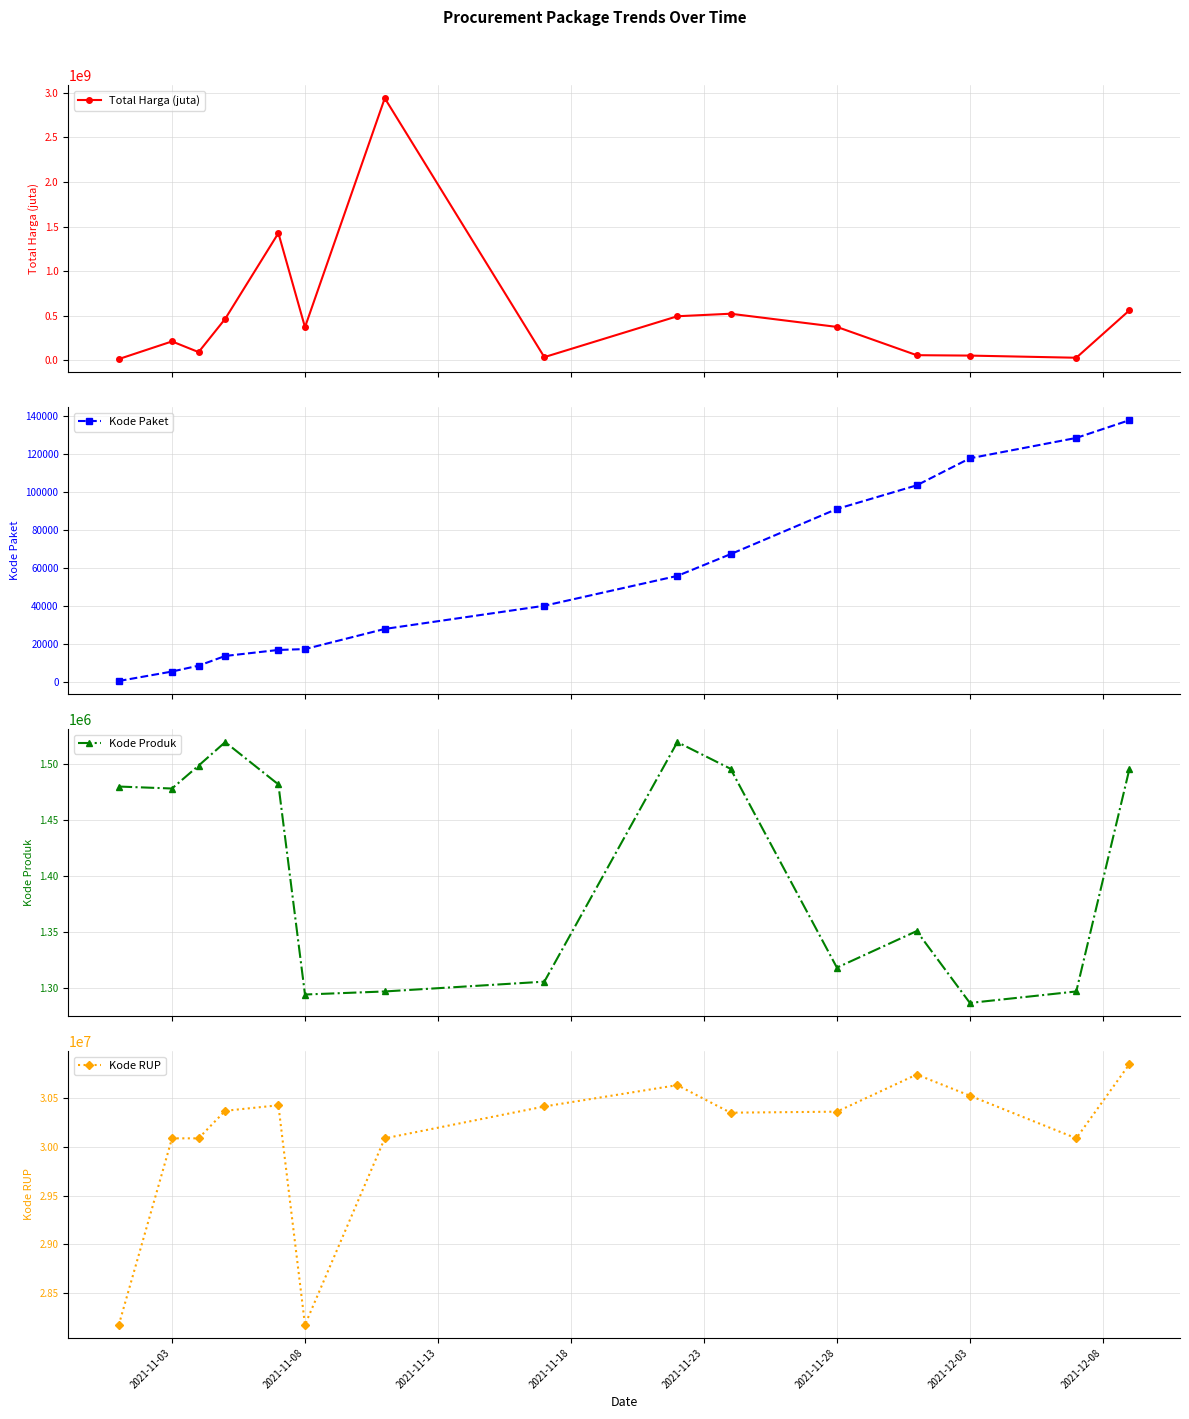

At how many categories does at least one series exceed 1309129342?

2